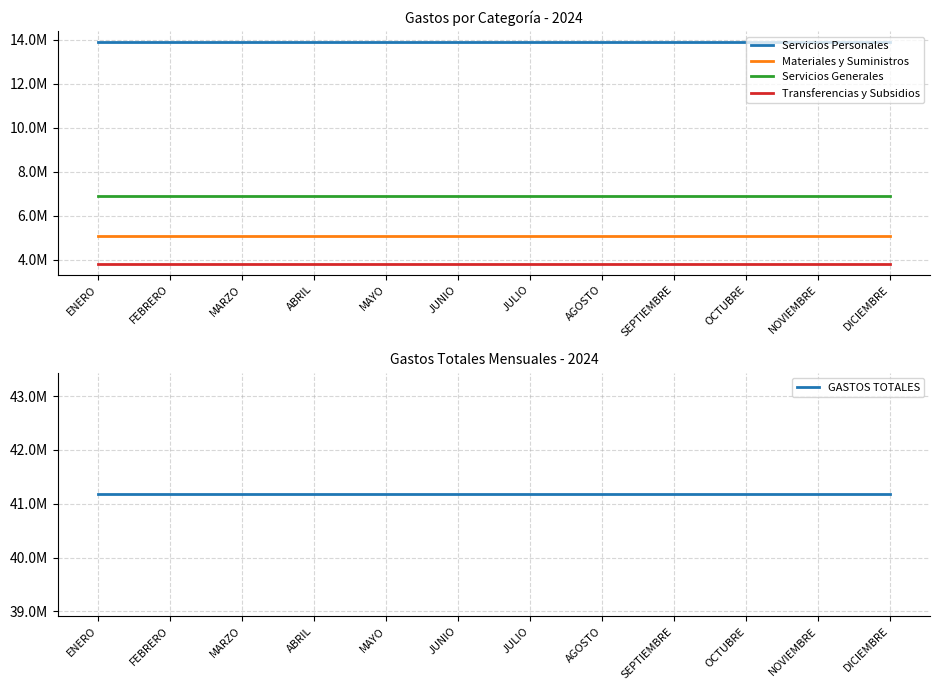

What is the difference between the highest and lowest values at AGOSTO?

37341667.3